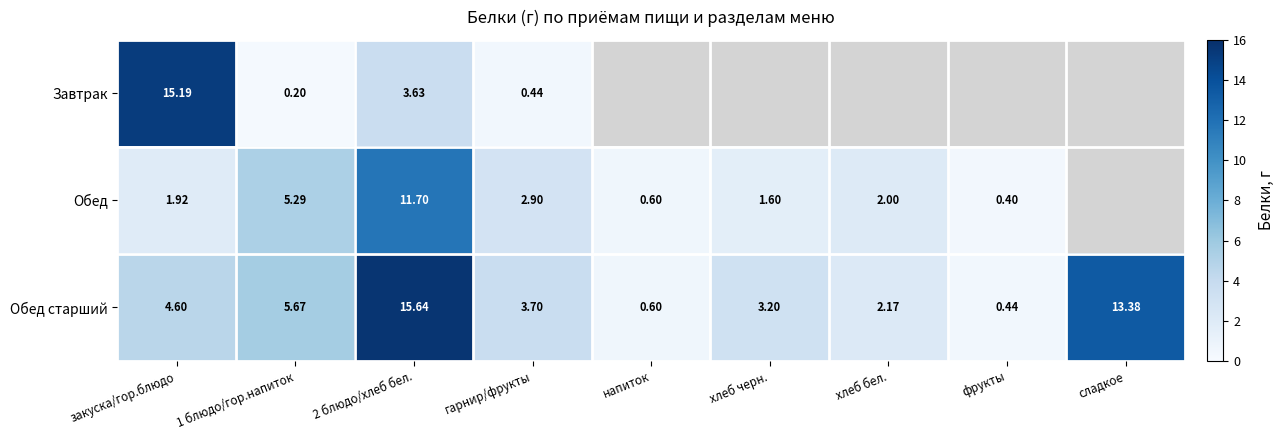

How many values in the Обед старший series are below 3?

3